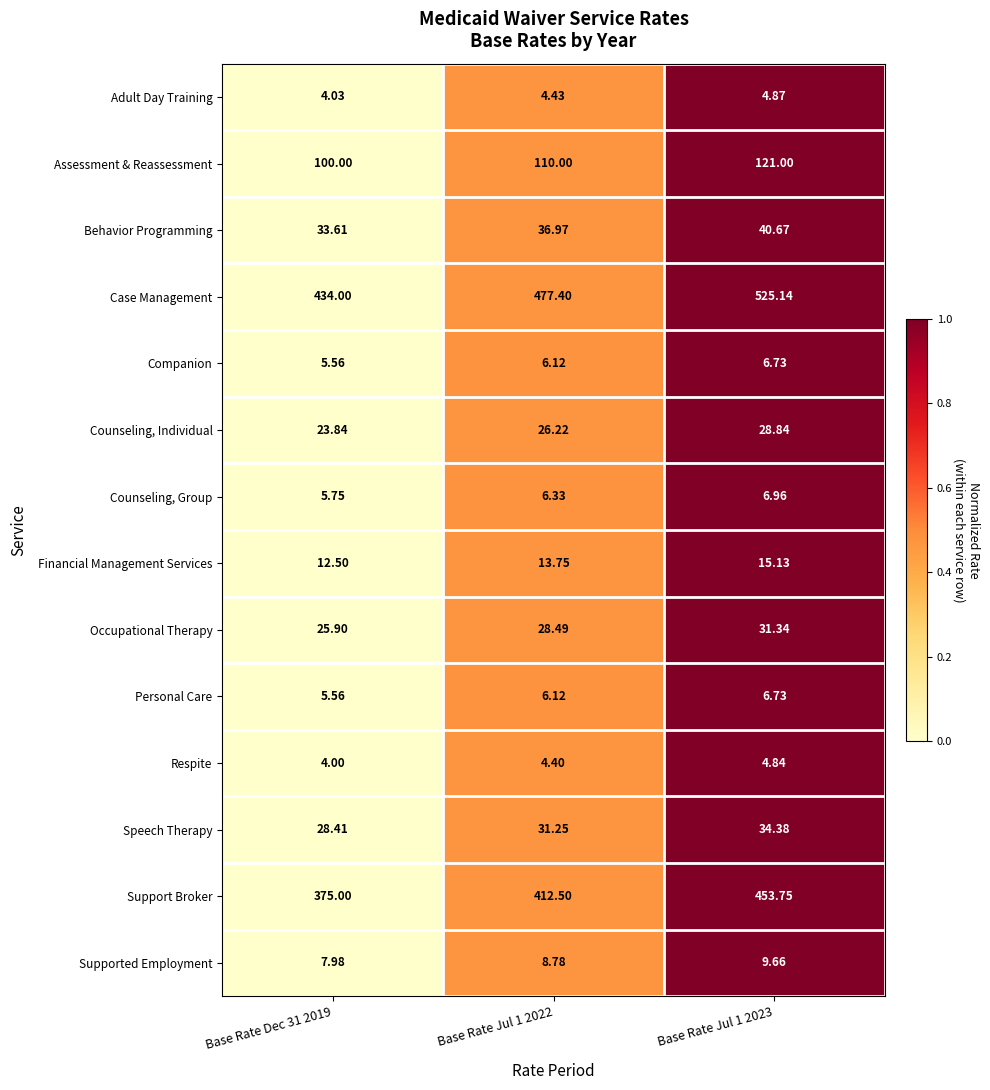

How many distinct data groups are displayed?

14